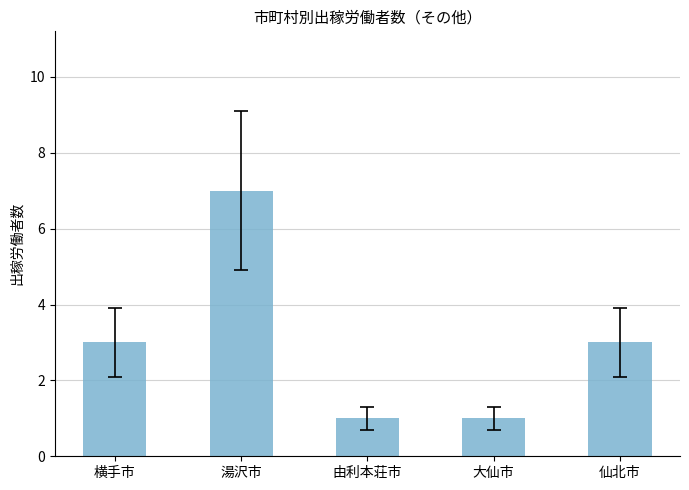

Reading left to right, list all the values displayed in this chart.

横手市=3	湯沢市=7	由利本荘市=1	大仙市=1	仙北市=3